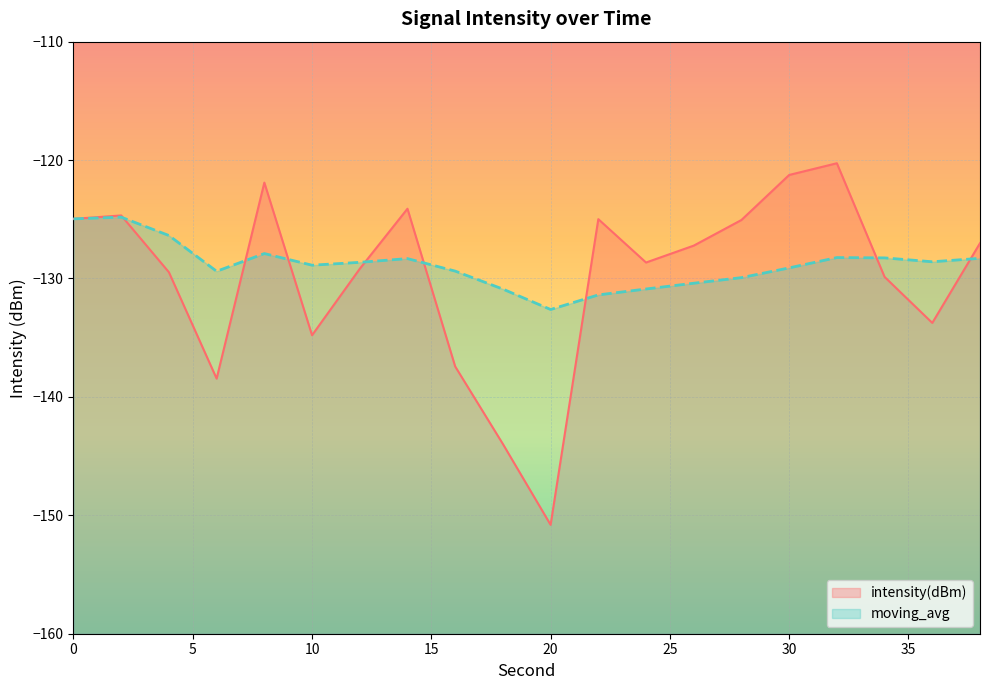

Rank the series at 12 from highest to lowest value.

moving_avg, intensity(dBm)